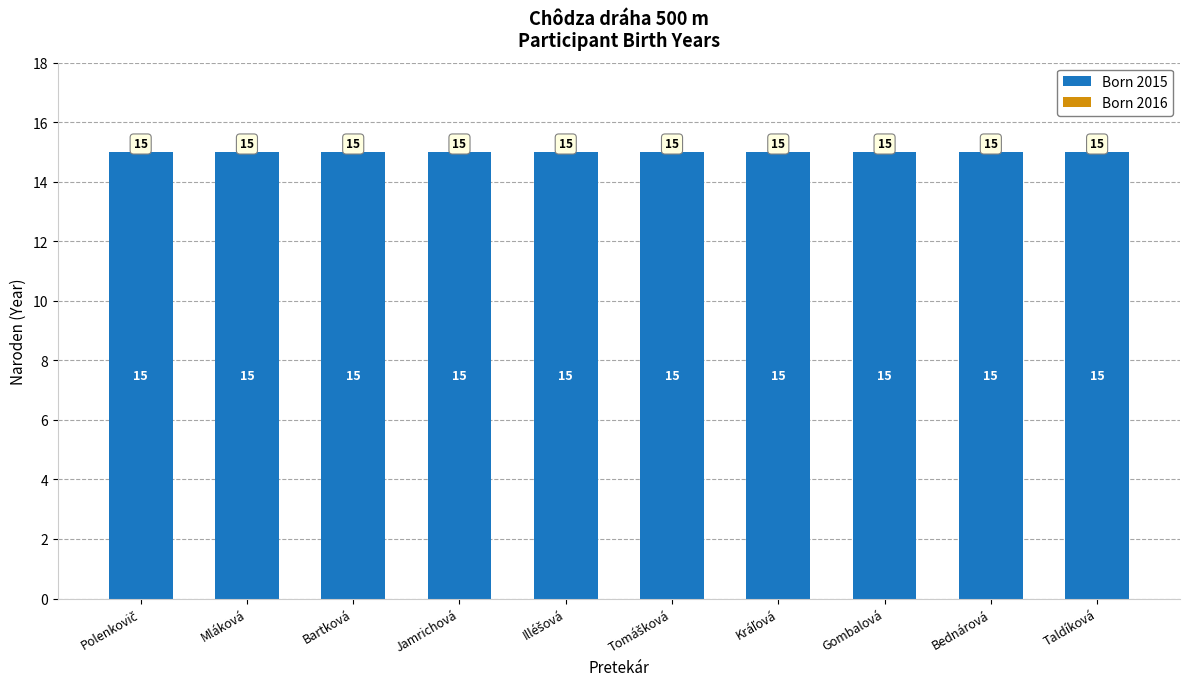

What is the total value across all series at Tomášková?

15